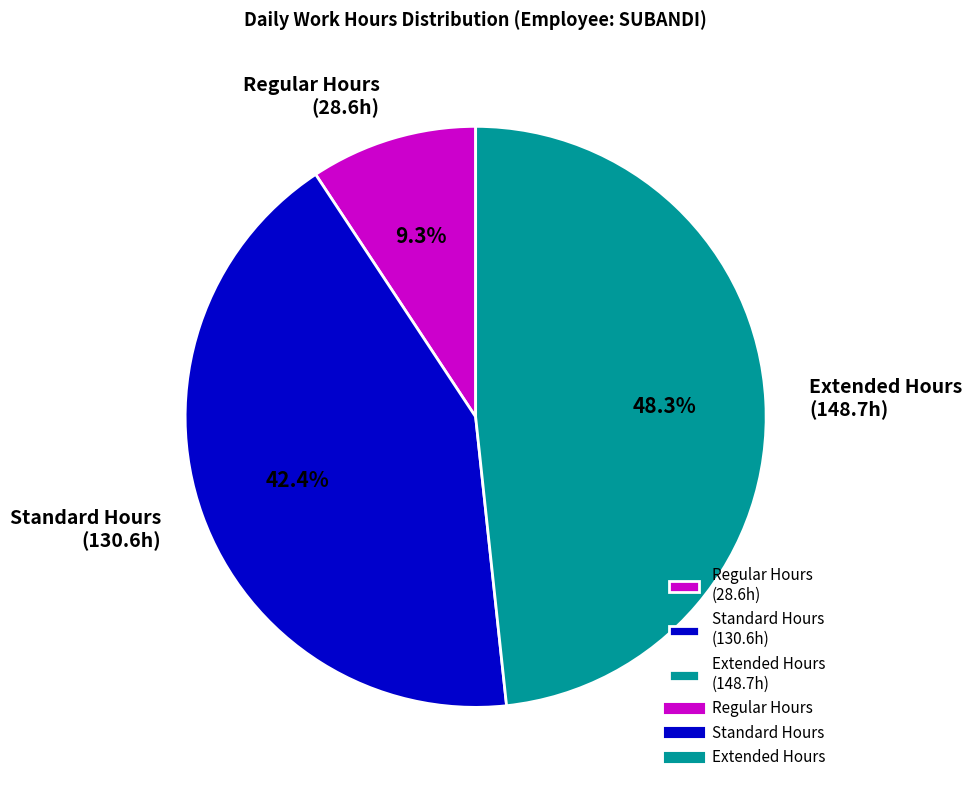

Which slice is the largest?

Extended Hours (148.7h)